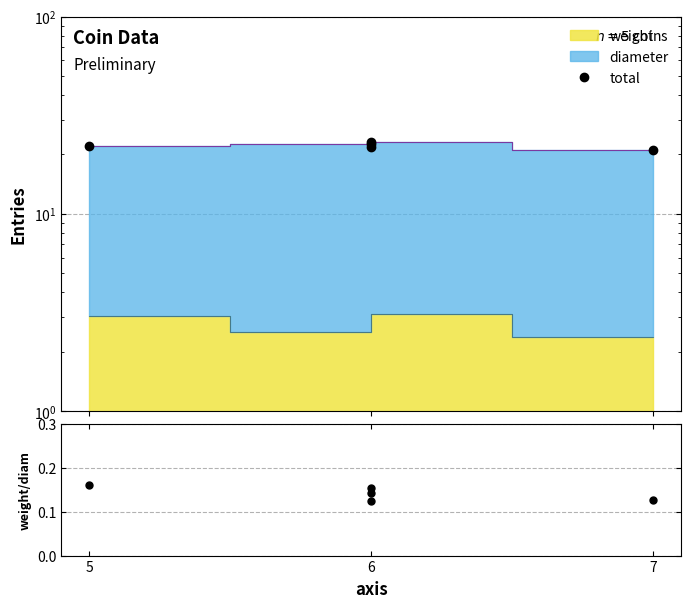

Which category has the highest value across all series?

6